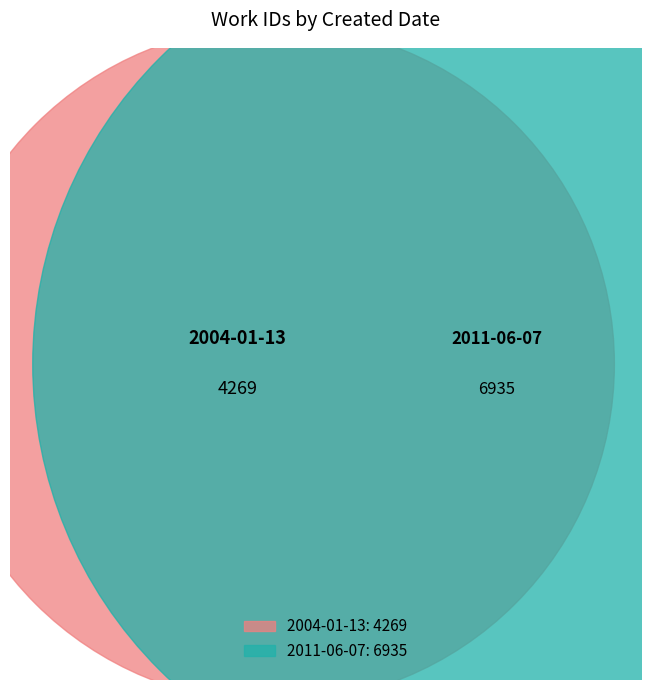

To the nearest percent, what is the difference between the largest and smallest slice percentages?

24%